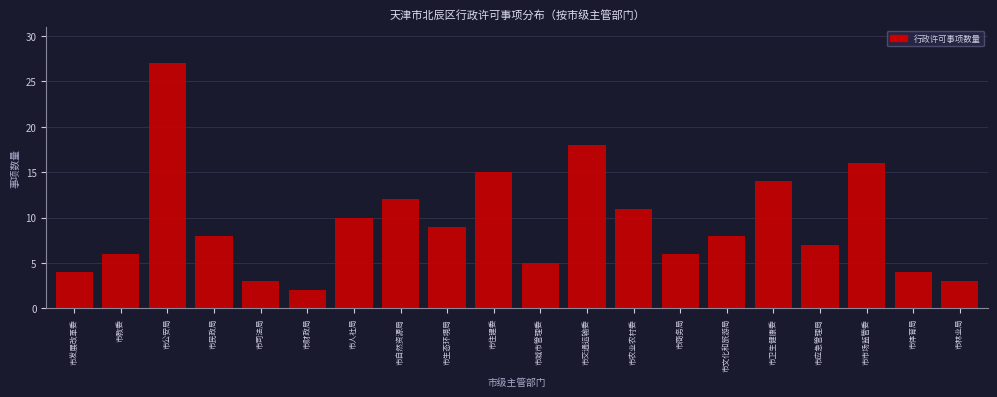

Reading right to left, transcribe all the data shown in this chart.

3	4	16	7	14	8	6	11	18	5	15	9	12	10	2	3	8	27	6	4